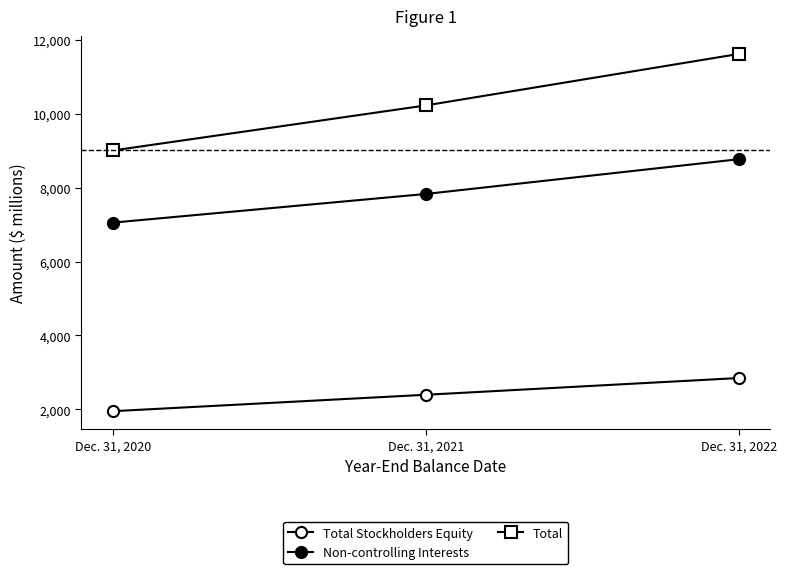

What is the difference between the maximum and minimum values in the Total Stockholders Equity series?

897